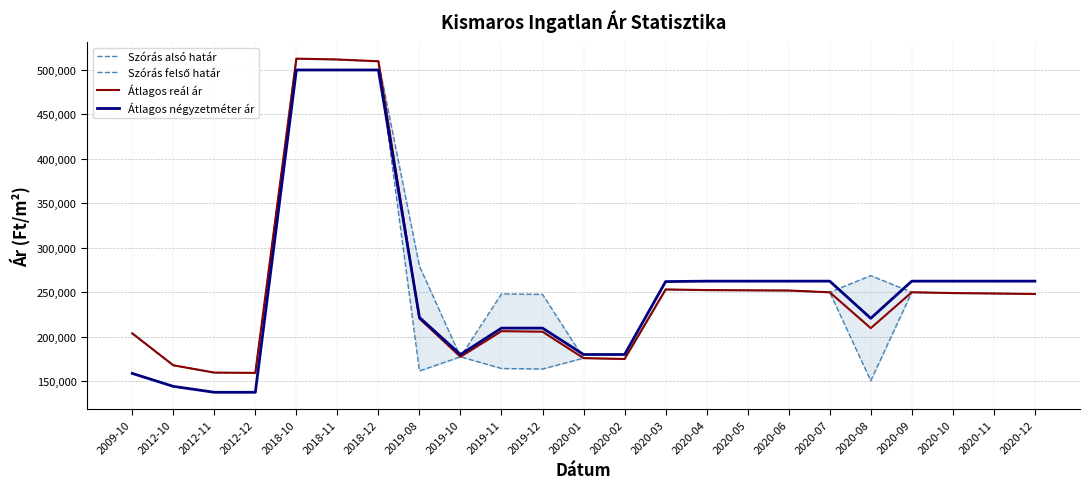

What is the label of the 13th point from the left?

2020-02